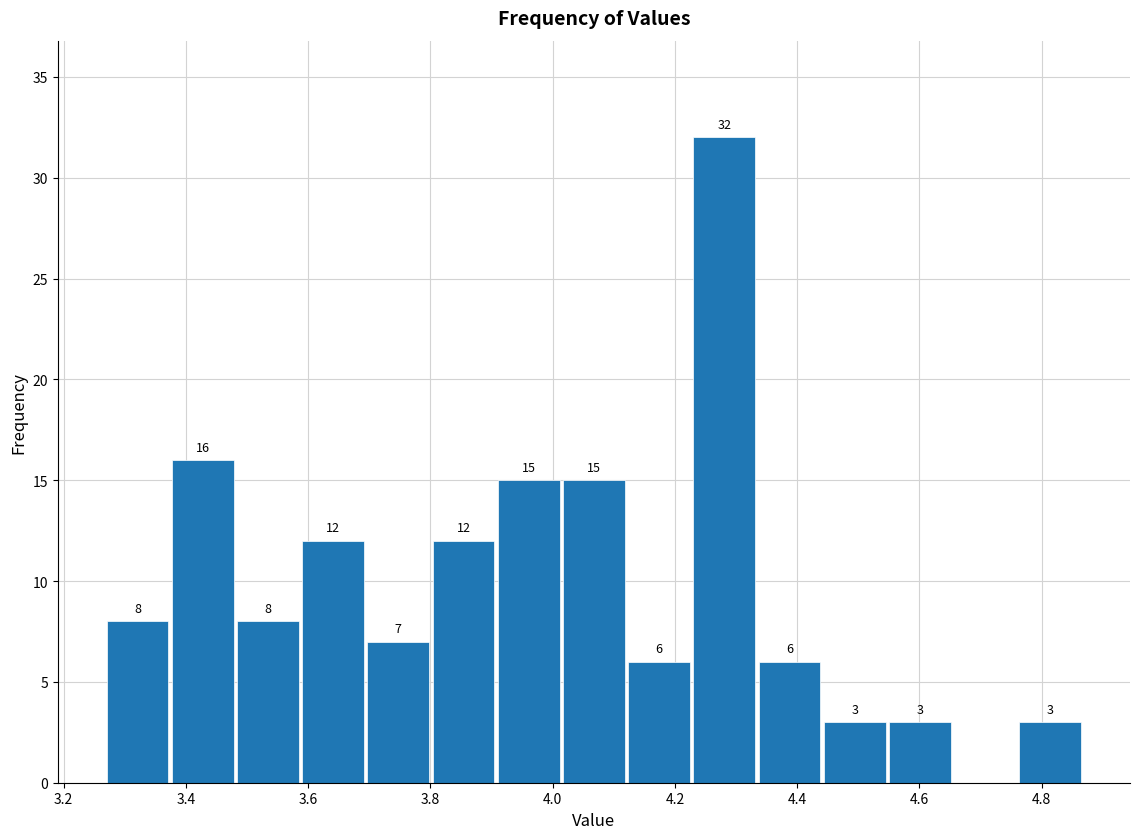

Over which range of the x-axis is the bar tallest?

4.24 to 4.34